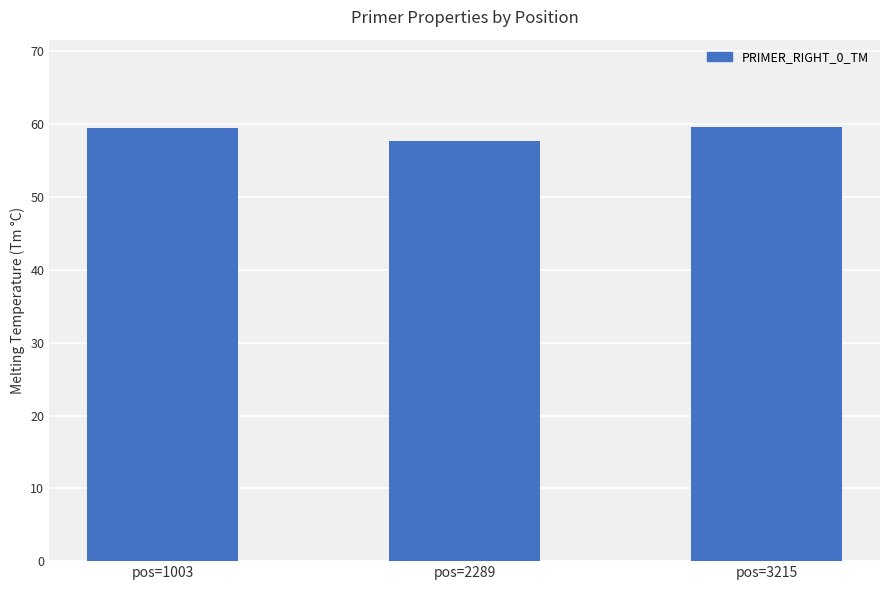

What is the value of the 3rd bar from the left?

59.7